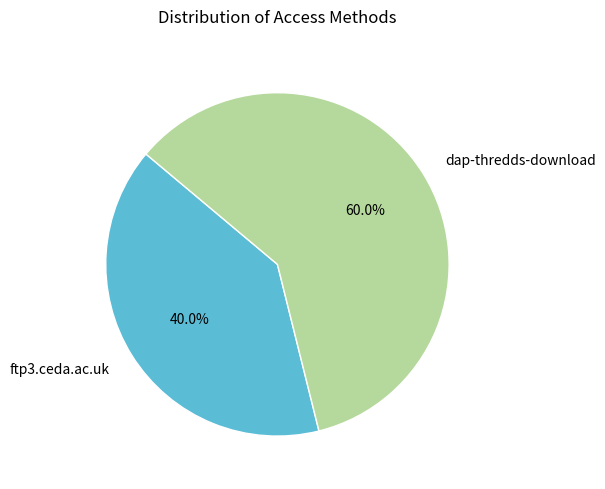

Rank the categories by value from lowest to highest.

ftp3.ceda.ac.uk, dap-thredds-download